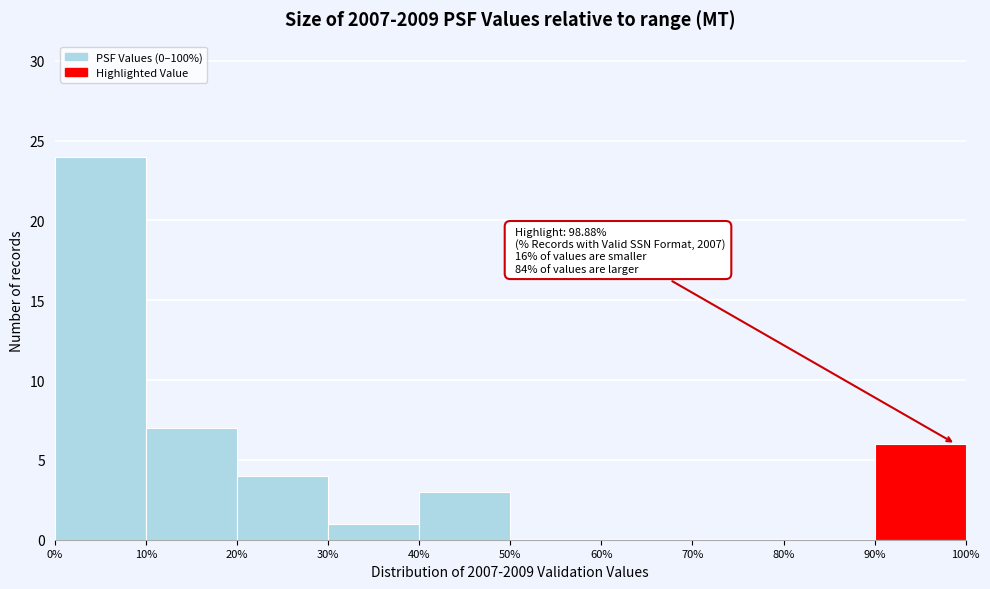

Over which range of the x-axis is the bar tallest?

0% to 10%